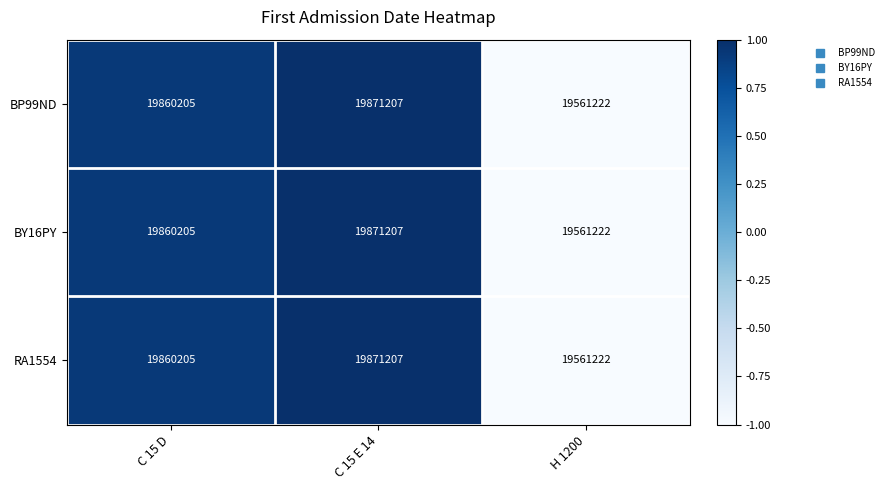

List the labels in order of BP99ND value, smallest first.

H 1200, C 15 D, C 15 E 14